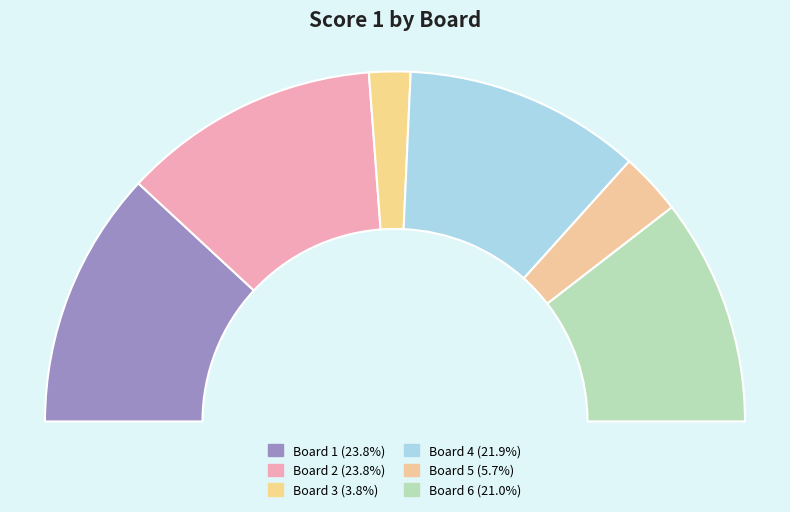

What is the largest slice in the pie chart?

Board 1